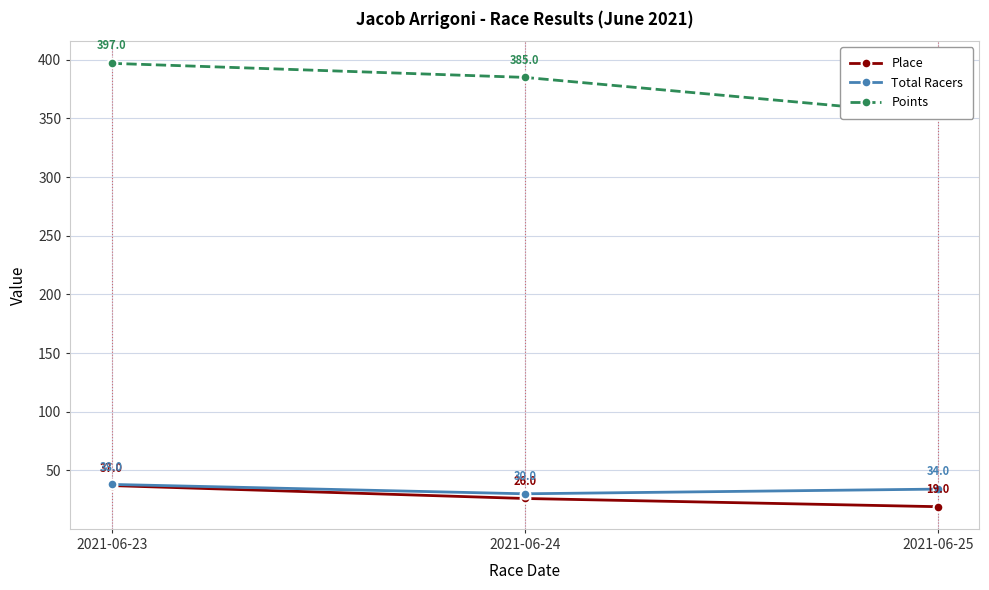

At which category is the sum across all series the highest?

2021-06-23